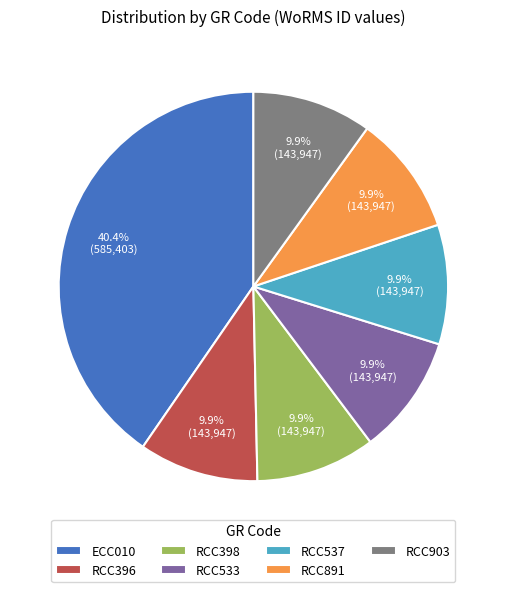

To the nearest percent, what portion does RCC533 represent?

10%